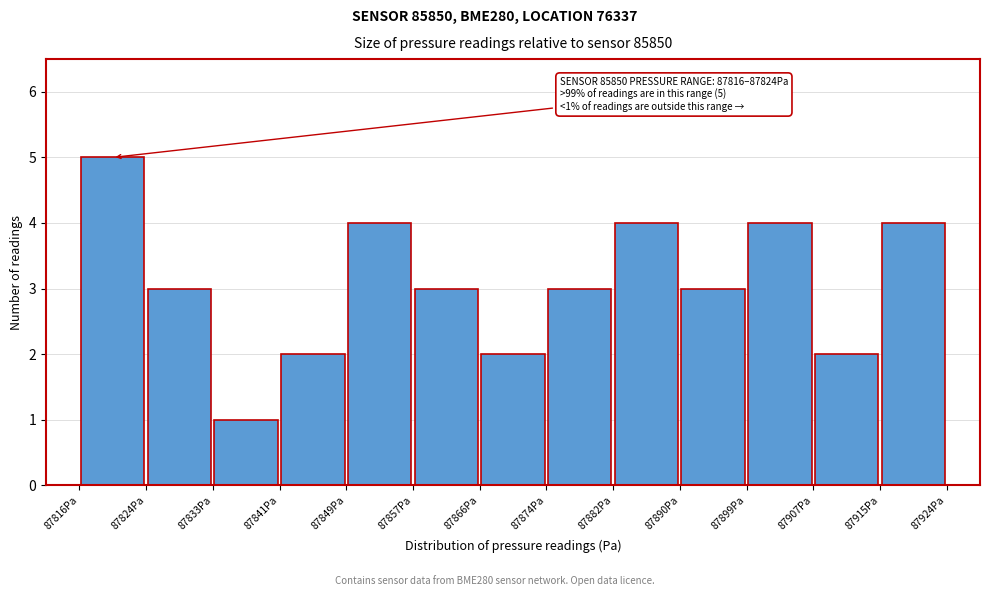

Over which range of the x-axis is the bar tallest?

87816 to 87824